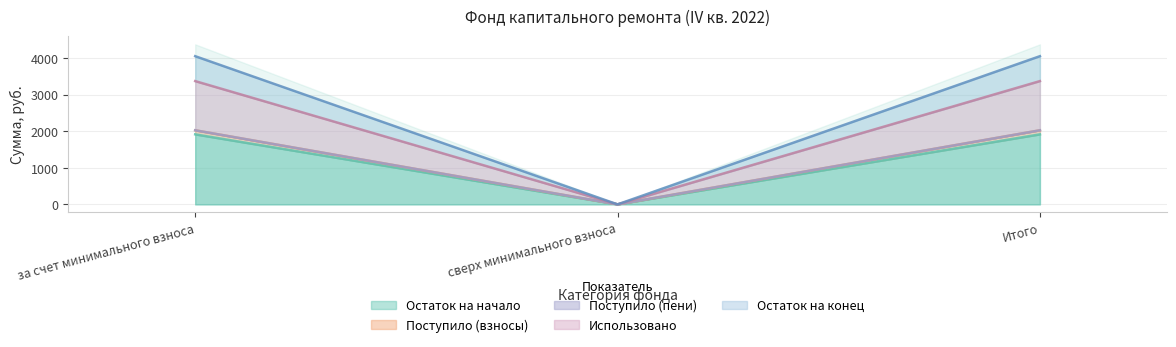

Reading left to right, transcribe all the data shown in this chart.

Остаток на начало: 1913.7	0.0	1913.7
Поступило (взносы): 2025.0	0.0	2025.0
Поступило (пени): 2024.7	0.0	2024.7
Использовано: 3369.2	0.0	3369.2
Остаток на конец: 4050.0	0.0	4050.0